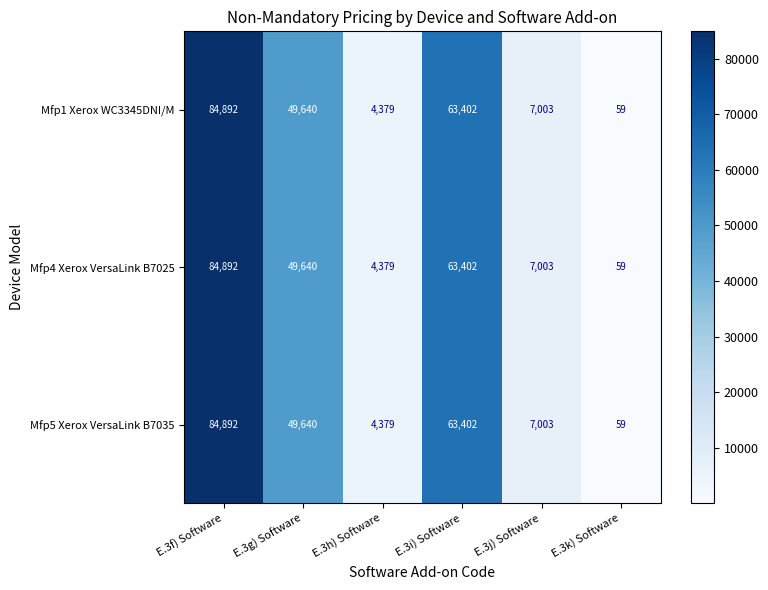

What is the sum of the Mfp5 Xerox VersaLink B7035 values at E.3j) Software and E.3i) Software?

70405